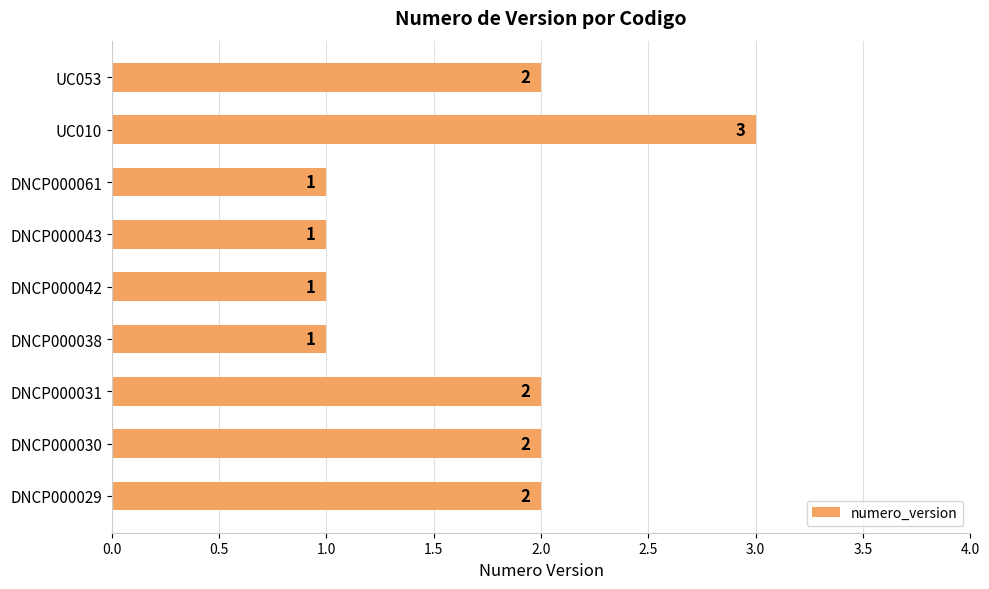

Approximately how many times larger is the value at DNCP000043 compared to DNCP000042?

1.0